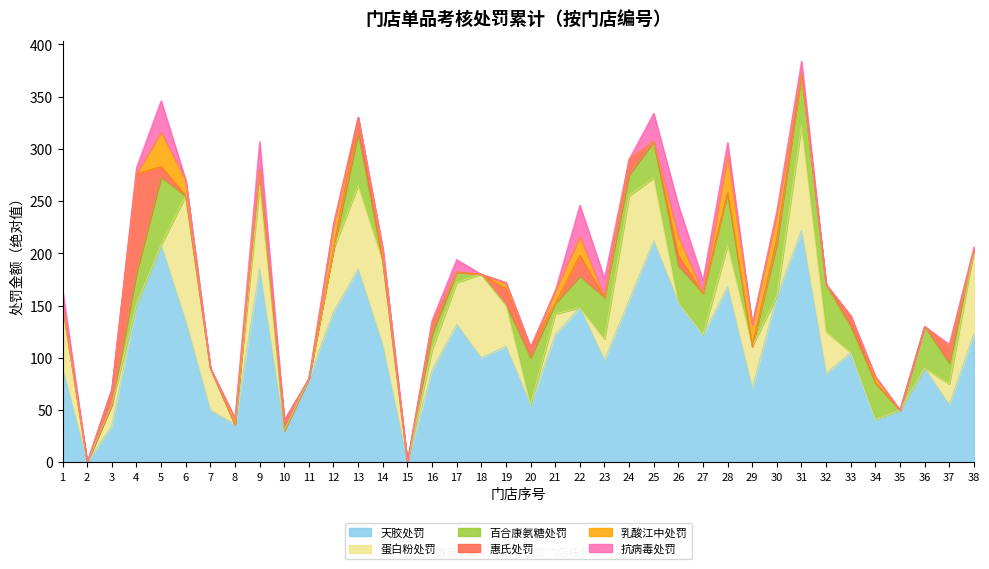

How many intersections are there between 乳酸江中处罚 and 惠氏处罚?

6